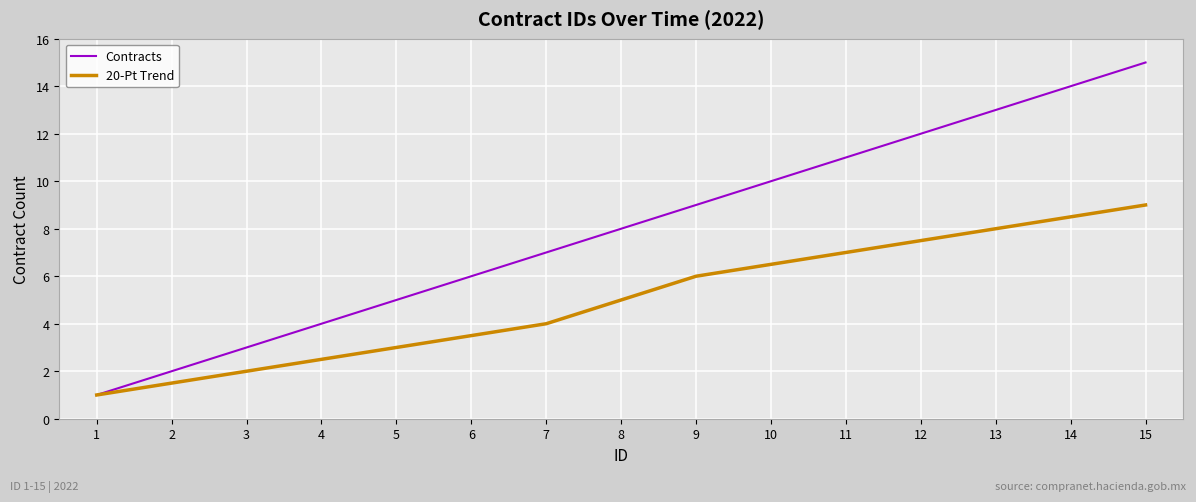

Reading left to right, transcribe all the data shown in this chart.

Contracts: 1.0	2.0	3.0	4.0	5.0	6.0	7.0	8.0	9.0	10.0	11.0	12.0	13.0	14.0	15.0
20-Pt Trend: 1.0	1.5	2.0	2.5	3.0	3.5	4.0	5.0	6.0	6.5	7.0	7.5	8.0	8.5	9.0